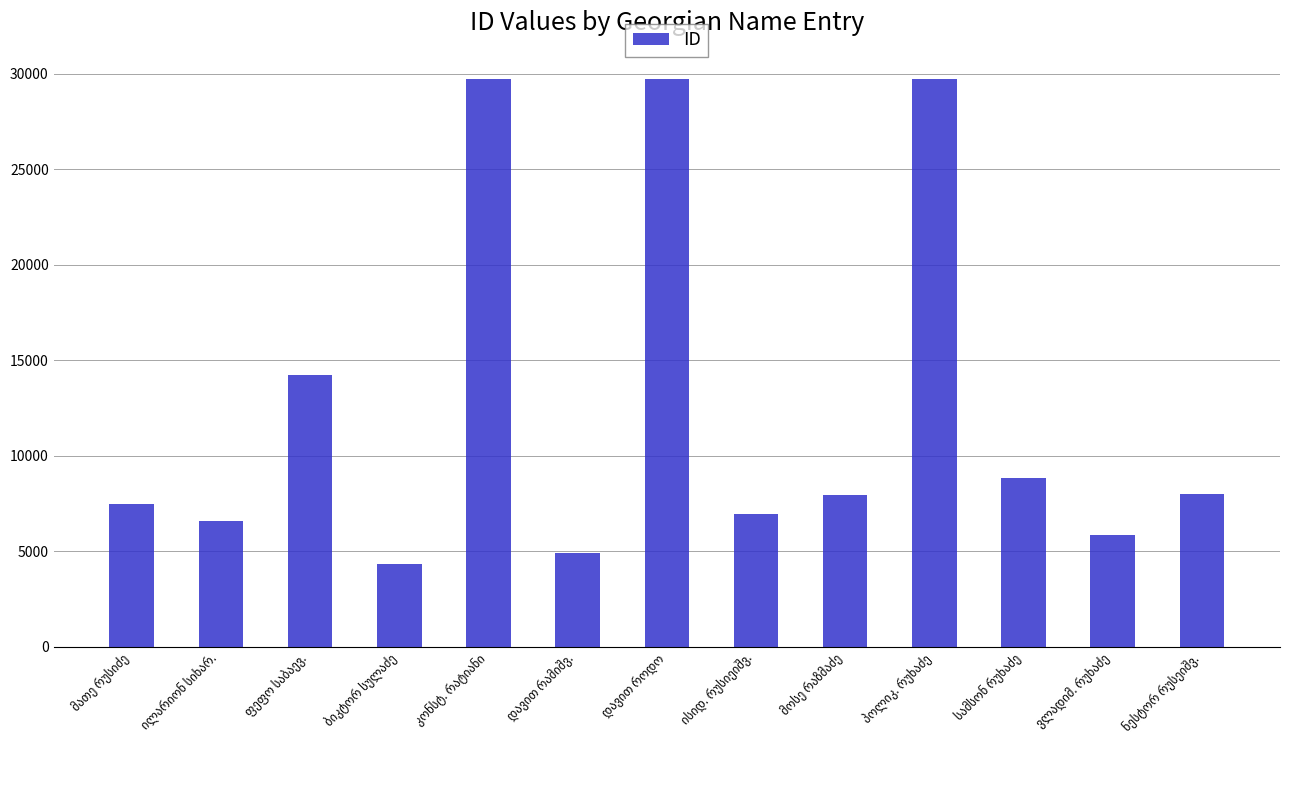

What is the minimum value shown in the chart?

4313